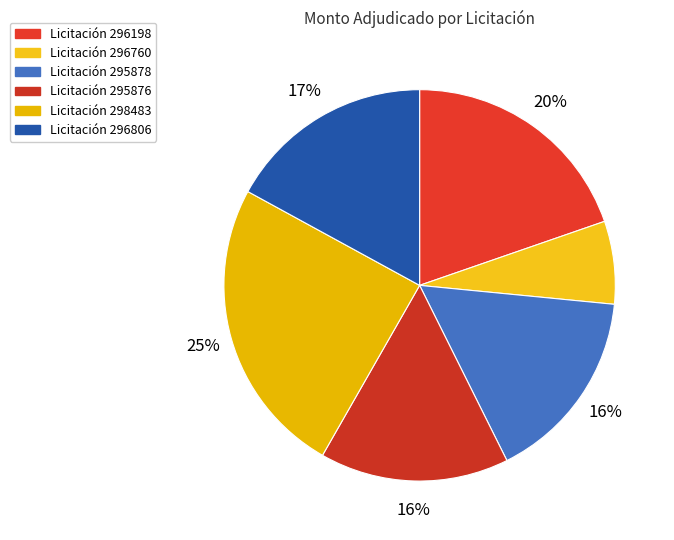

Count the number of slices in the pie.

6